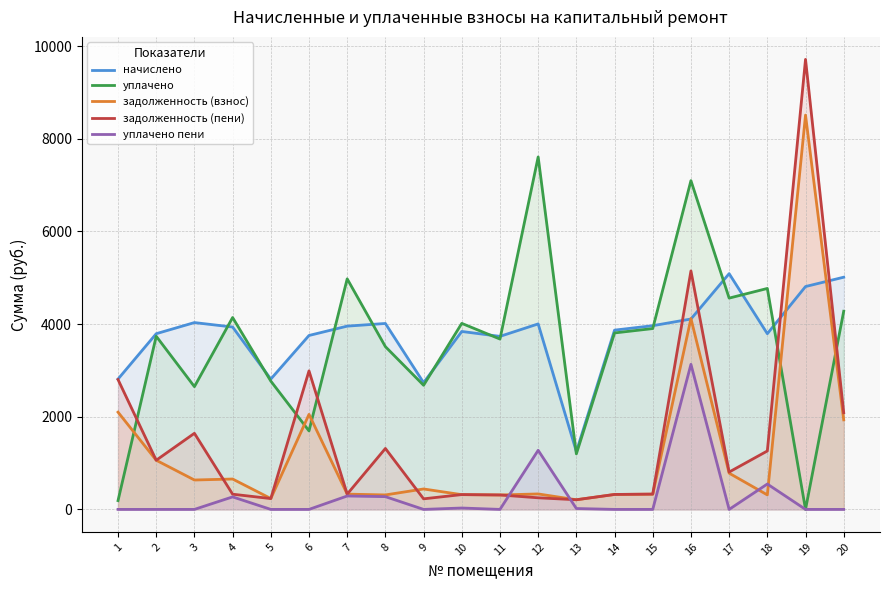

Which series ends up on top after the final intersection of задолженность (пени) and уплачено пени?

задолженность (пени)